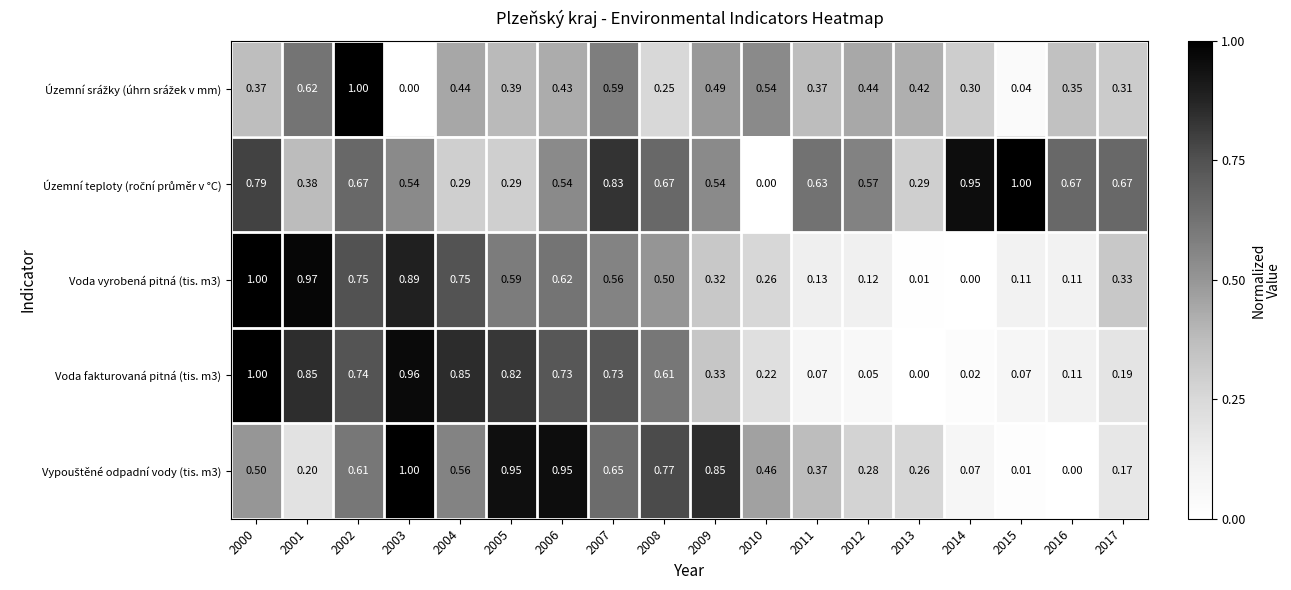

What is the total value across all series at 2011?

1.6